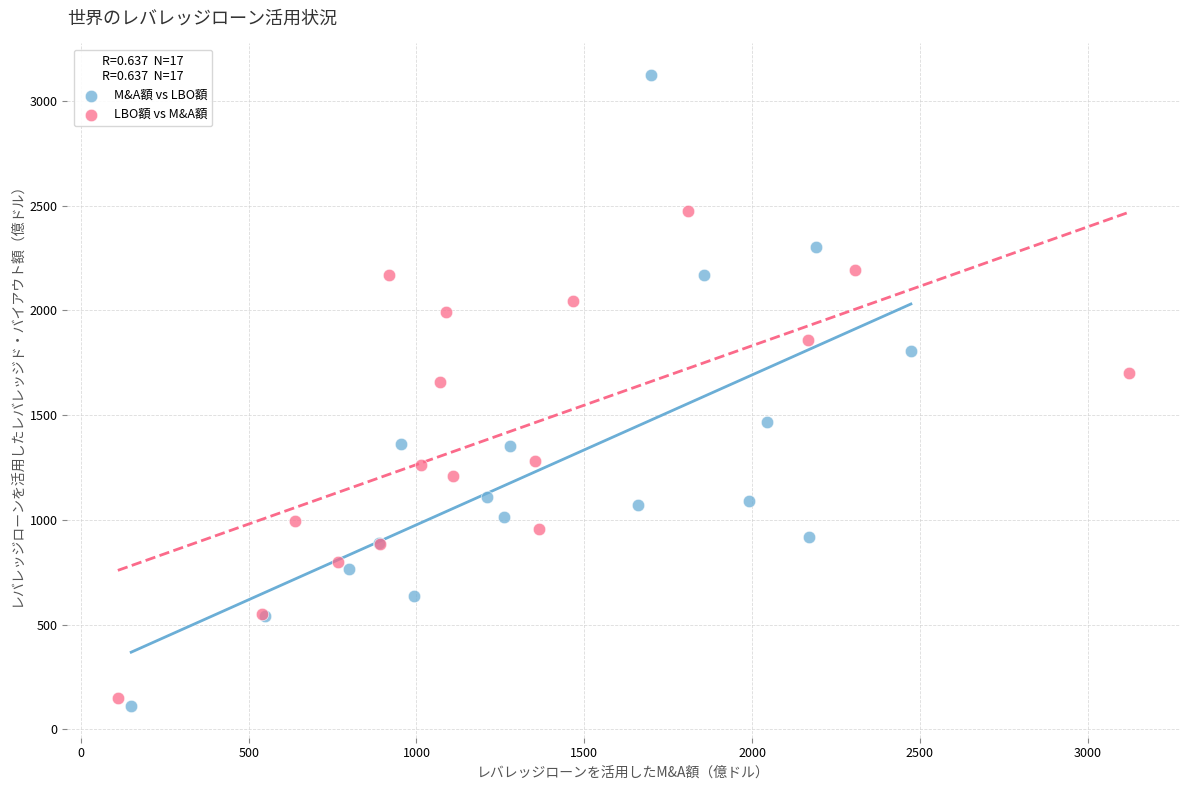

What are all the series names shown in the legend?

M&A額 vs LBO額, LBO額 vs M&A額